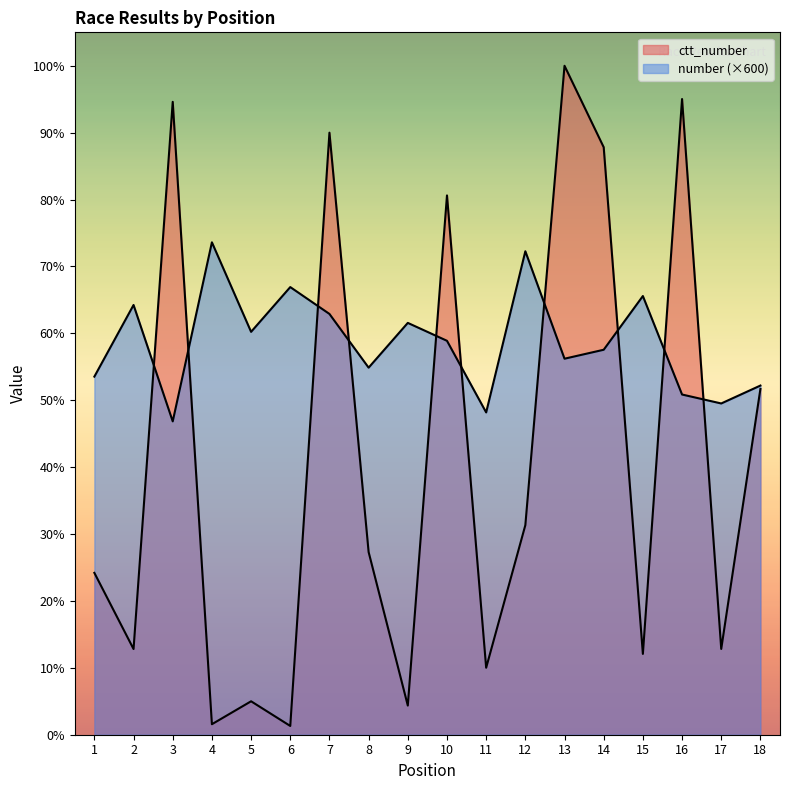

How many interior local peaks does the ctt_number series have?

6